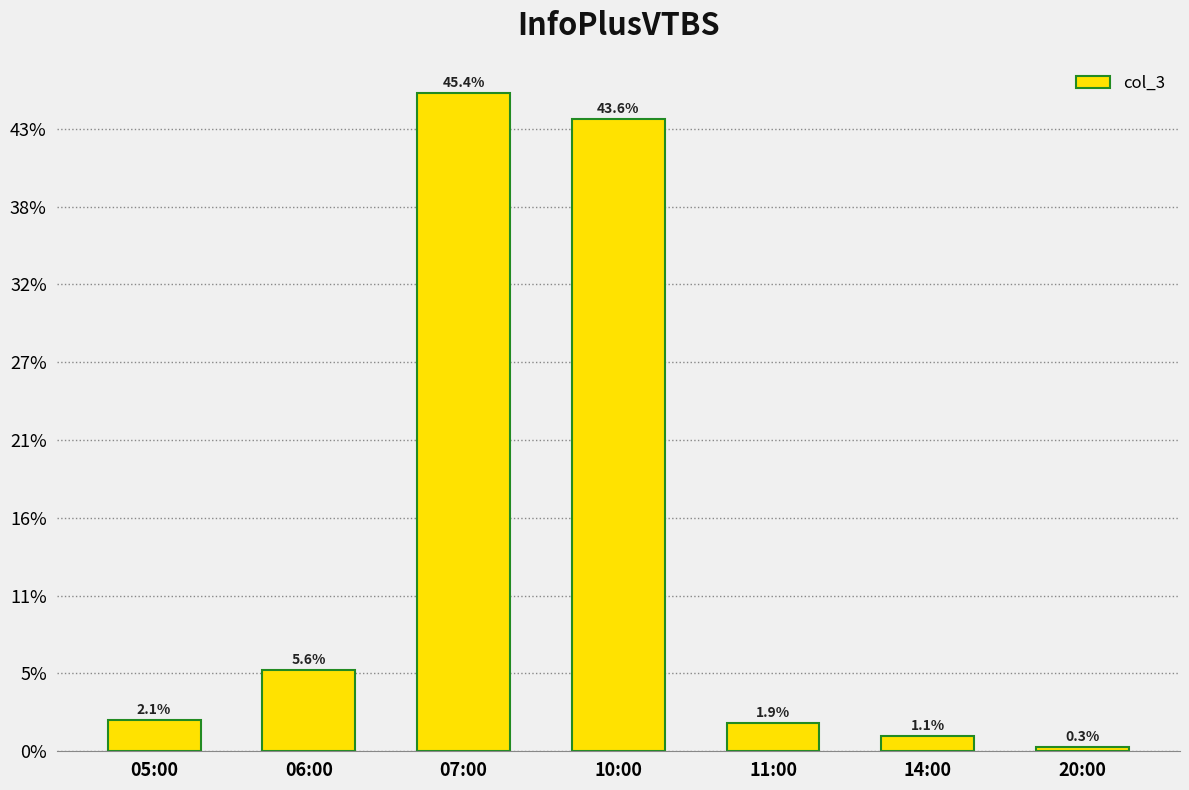

Which category has the highest value across all series?

07:00